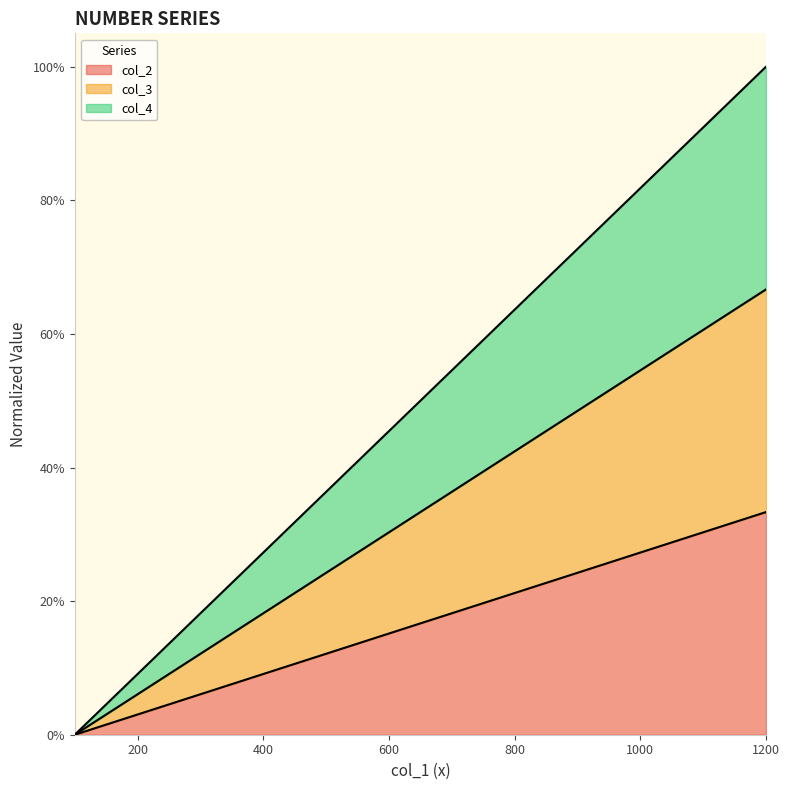

How many values in the col_4 series exceed 0?

11